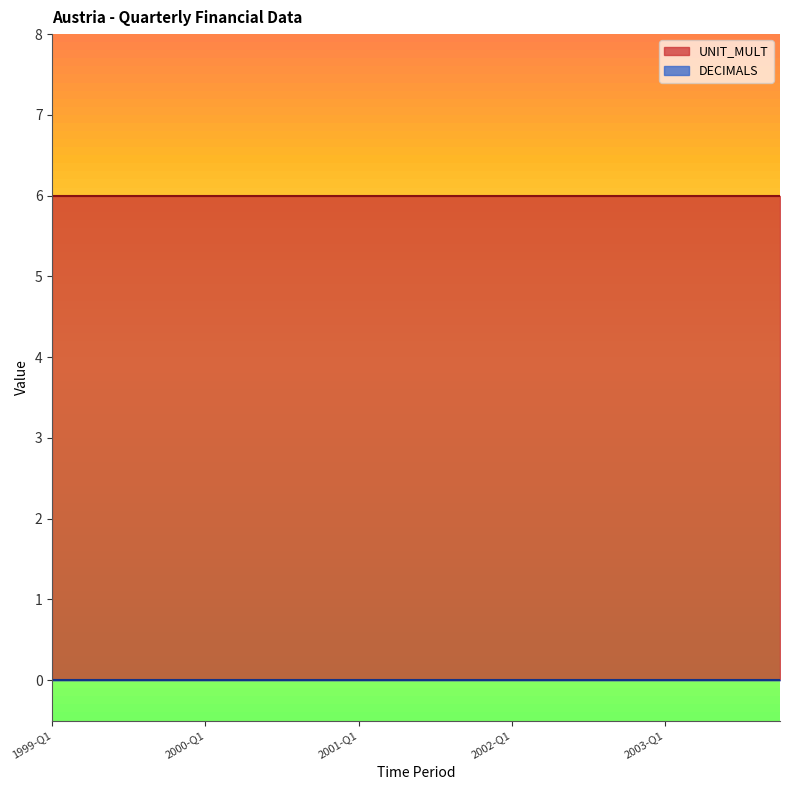

At 2003-Q2, list the series in order from smallest to largest.

DECIMALS, UNIT_MULT